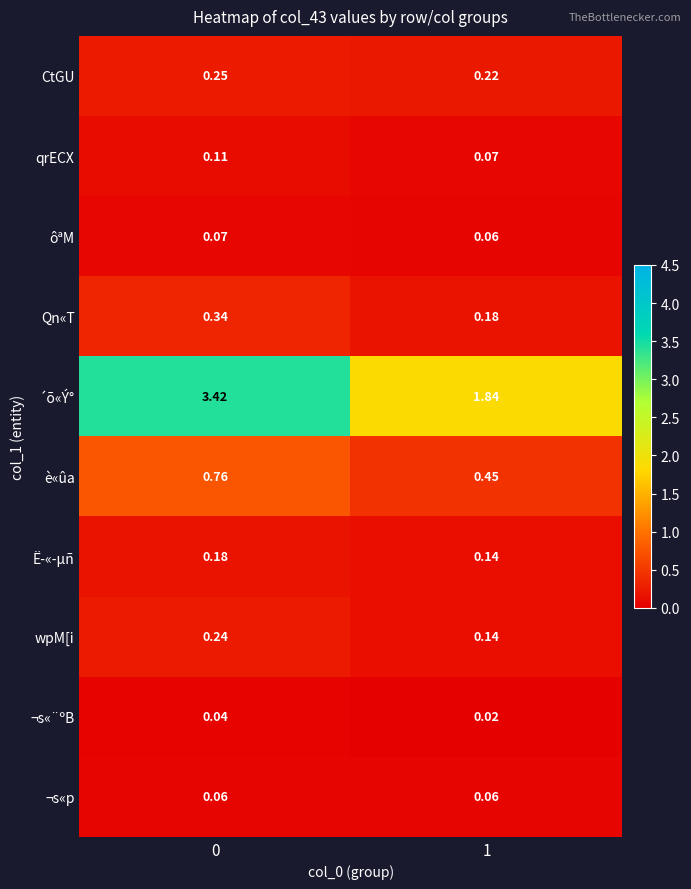

At how many categories does at least one series exceed 1?

2